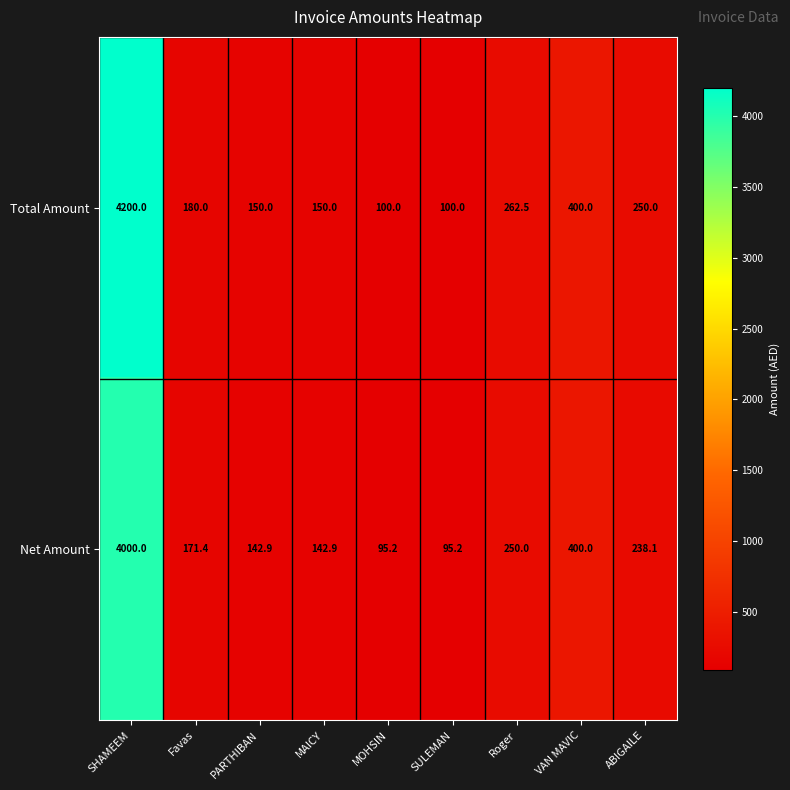

Which series changed the most between MAICY and Roger?

Total Amount